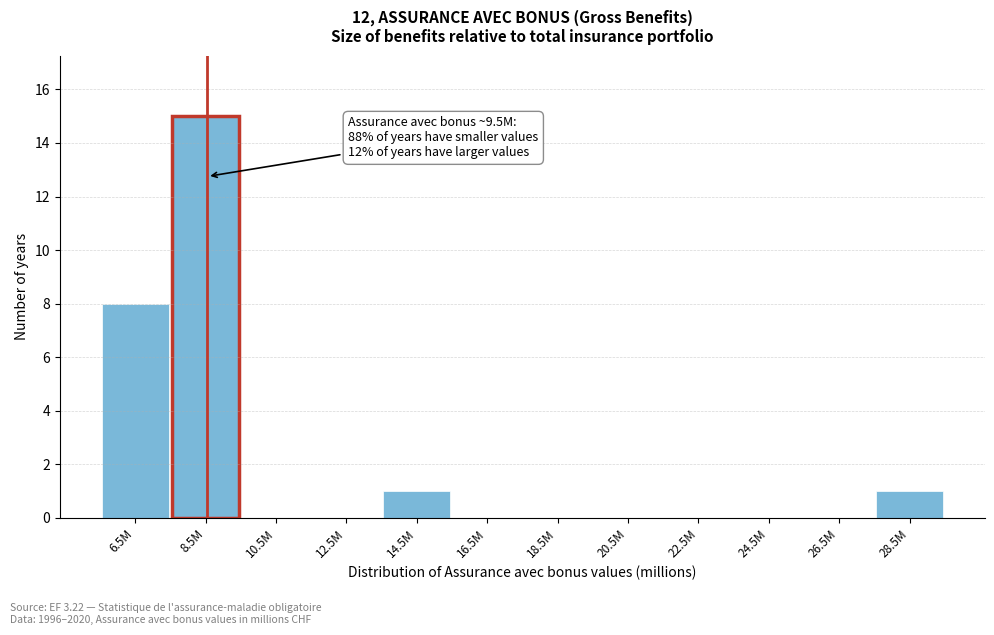

Reading right to left, transcribe all the data shown in this chart.

28.5M=1	26.5M=0	24.5M=0	22.5M=0	20.5M=0	18.5M=0	16.5M=0	14.5M=1	12.5M=0	10.5M=0	8.5M=15	6.5M=8